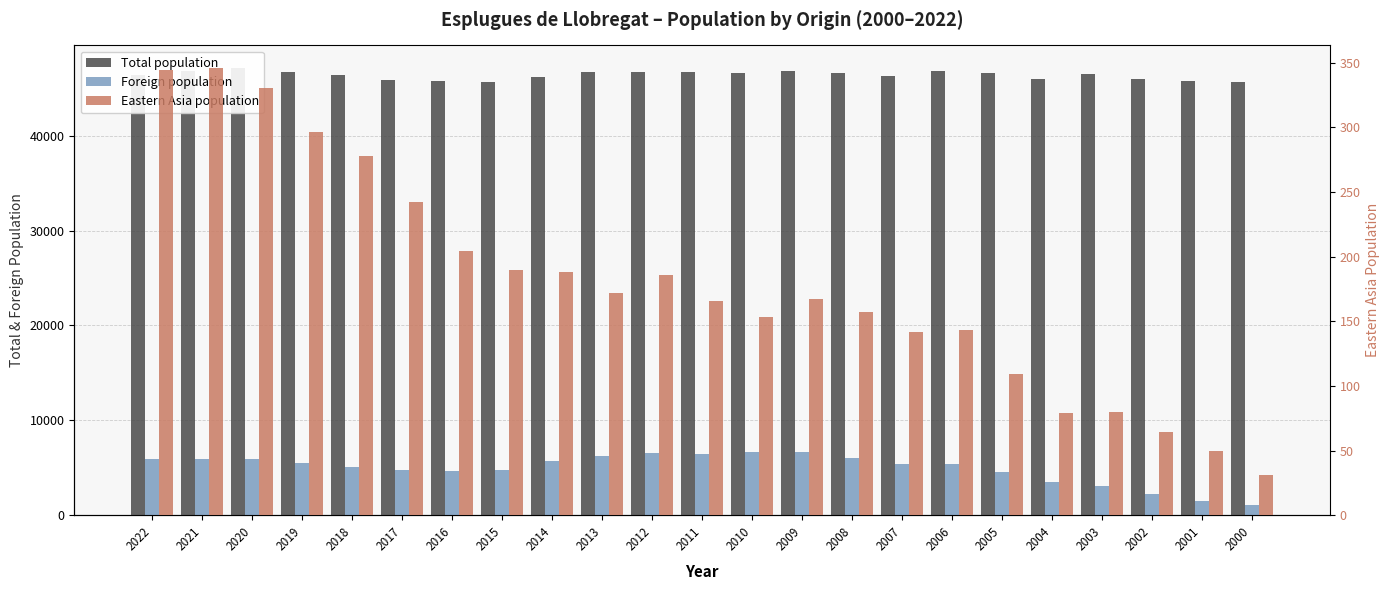

How many distinct data groups are displayed?

3